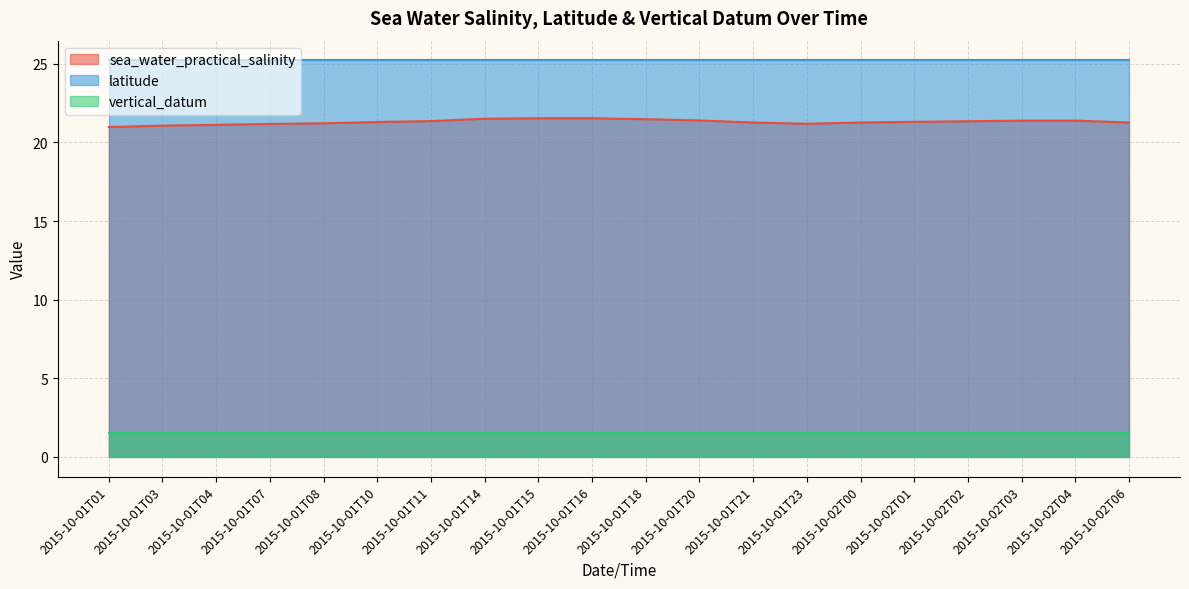

What is the label of the 3rd point from the left?

2015-10-01T04